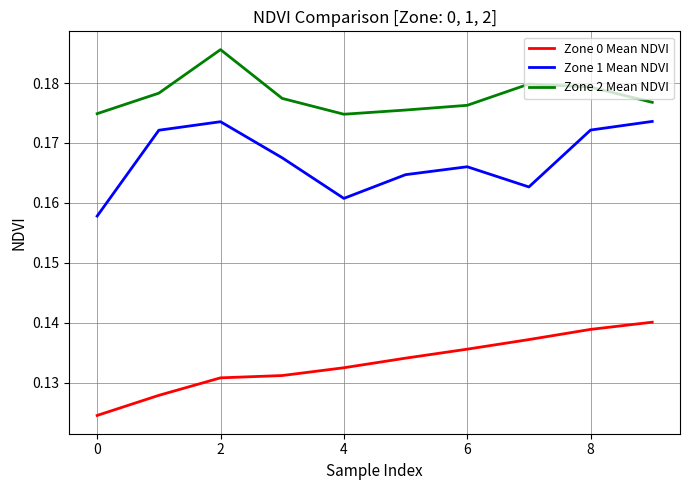

True or false: Zone 0 Mean NDVI and Zone 1 Mean NDVI intersect in this chart.

False